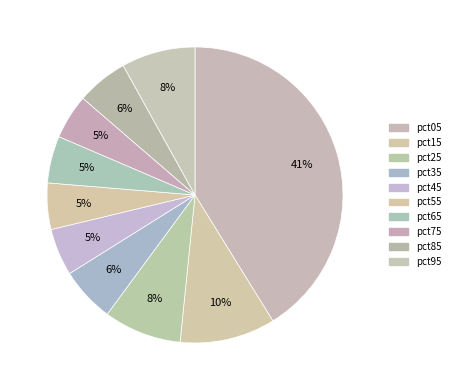

To the nearest percent, what is the combined percentage of pct15 and pct25?

19%